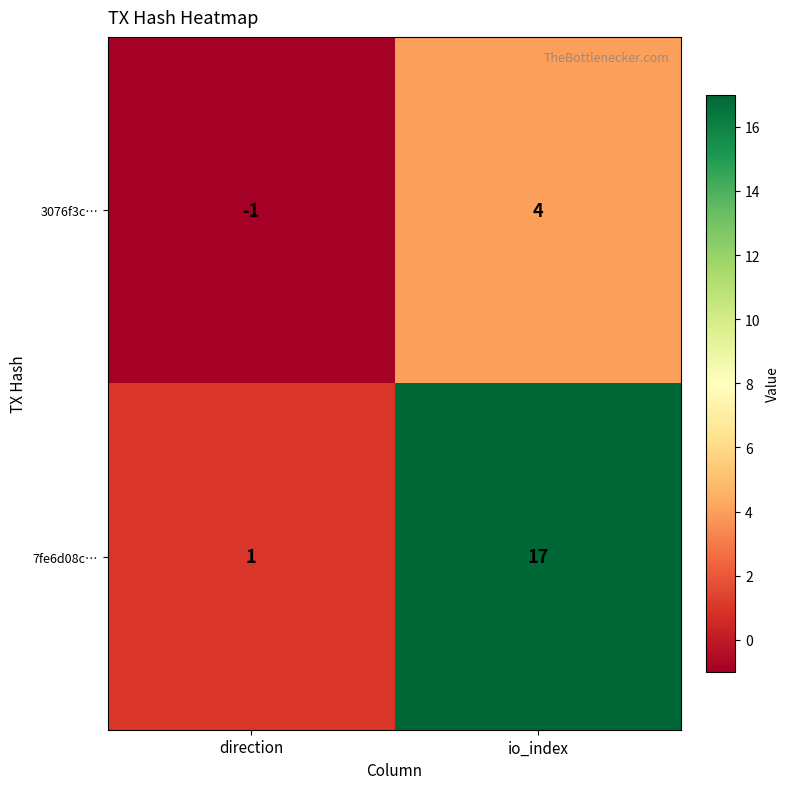

Between direction and io_index, which series saw the biggest shift?

7fe6d08c…